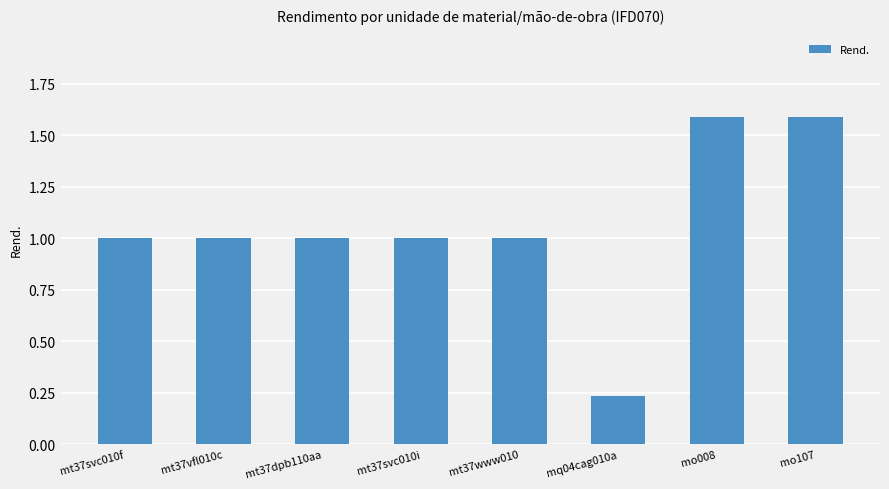

What is the greatest value displayed?

1.6